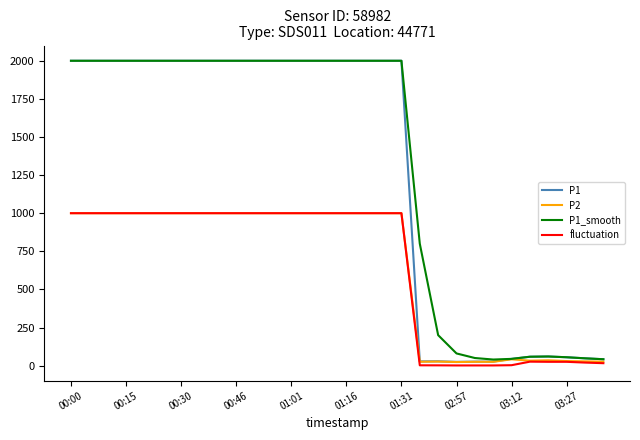

How many values in the P1 series exceed 1999?

19